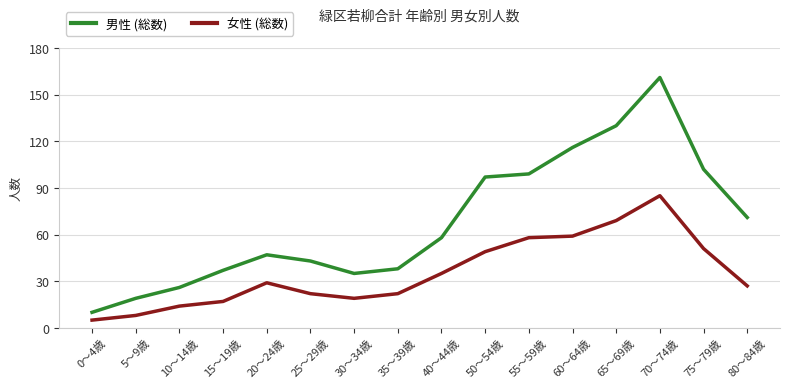

Is the value of 女性 (総数) at 55～59歳 greater than the value of 男性 (総数) at 20～24歳?

Yes